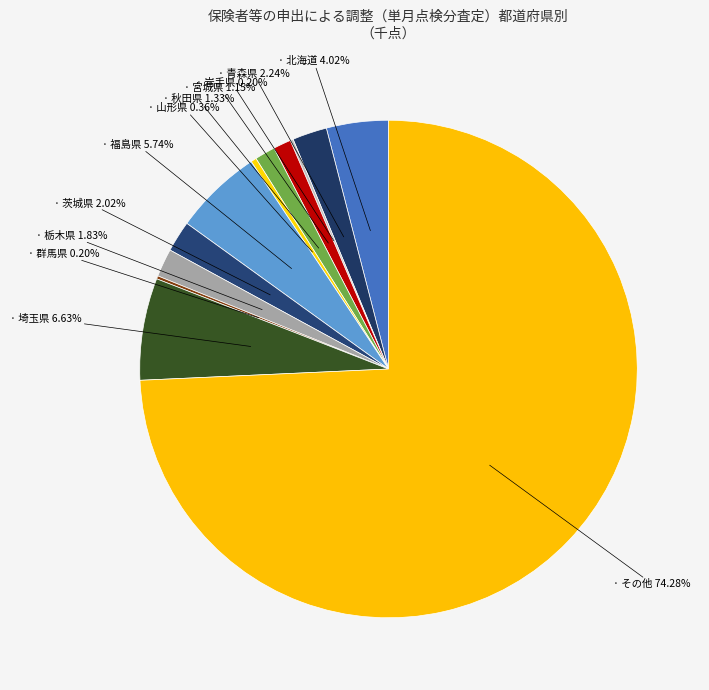

Which slice is the smallest?

群馬県